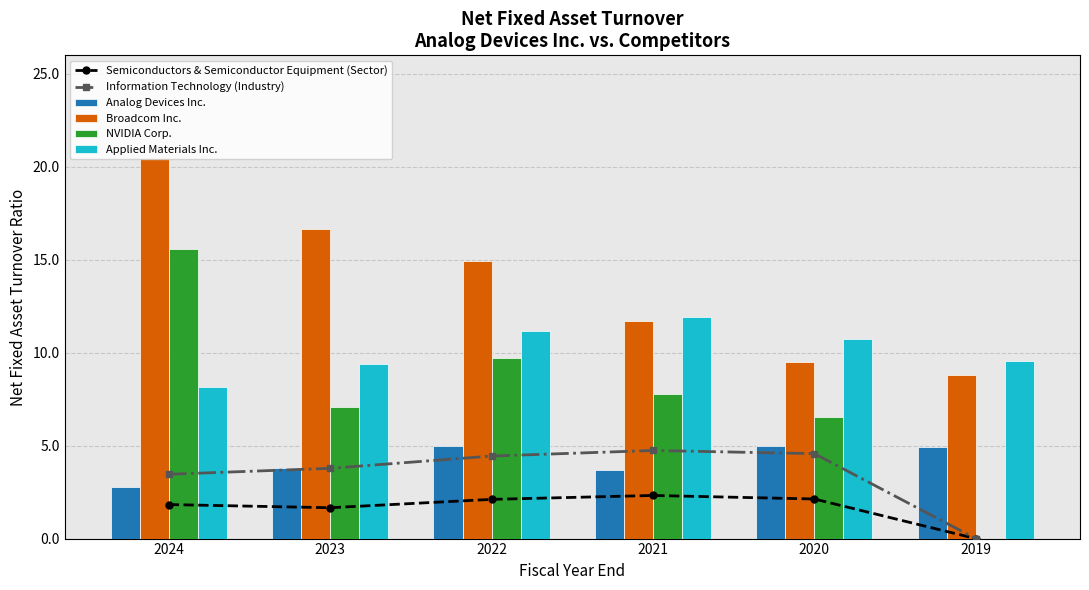

True or false: Information Technology (Industry) has a value of 7.0 at 2021.

False